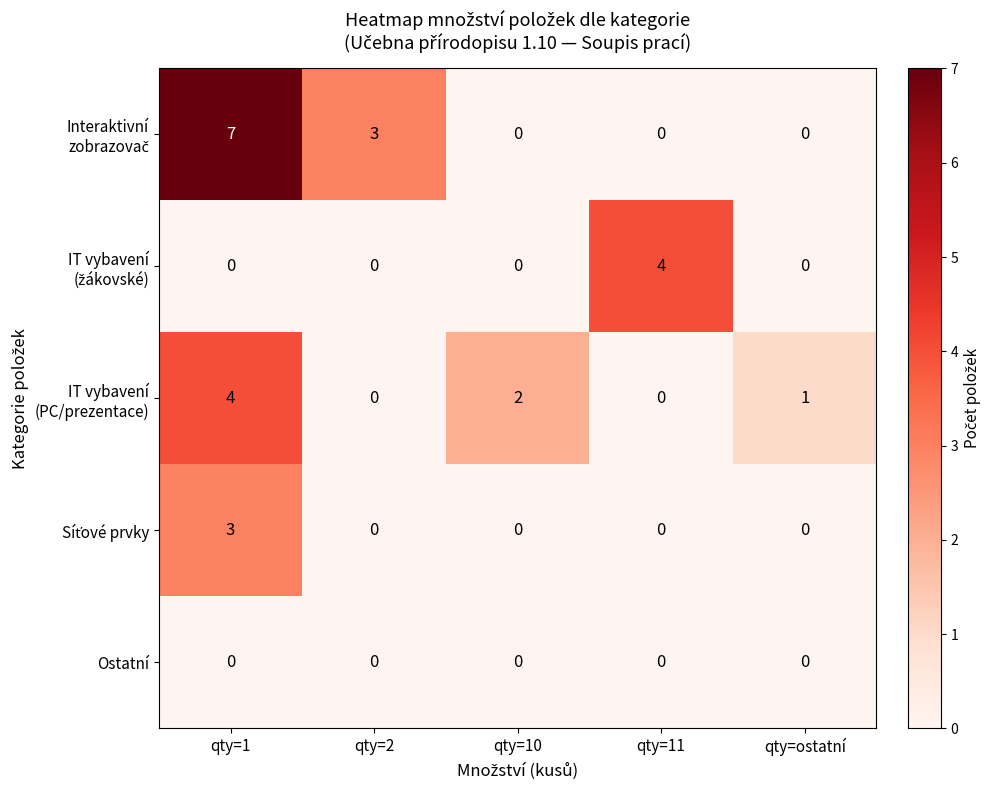

What is the spread (max minus min) of values at qty=2?

3